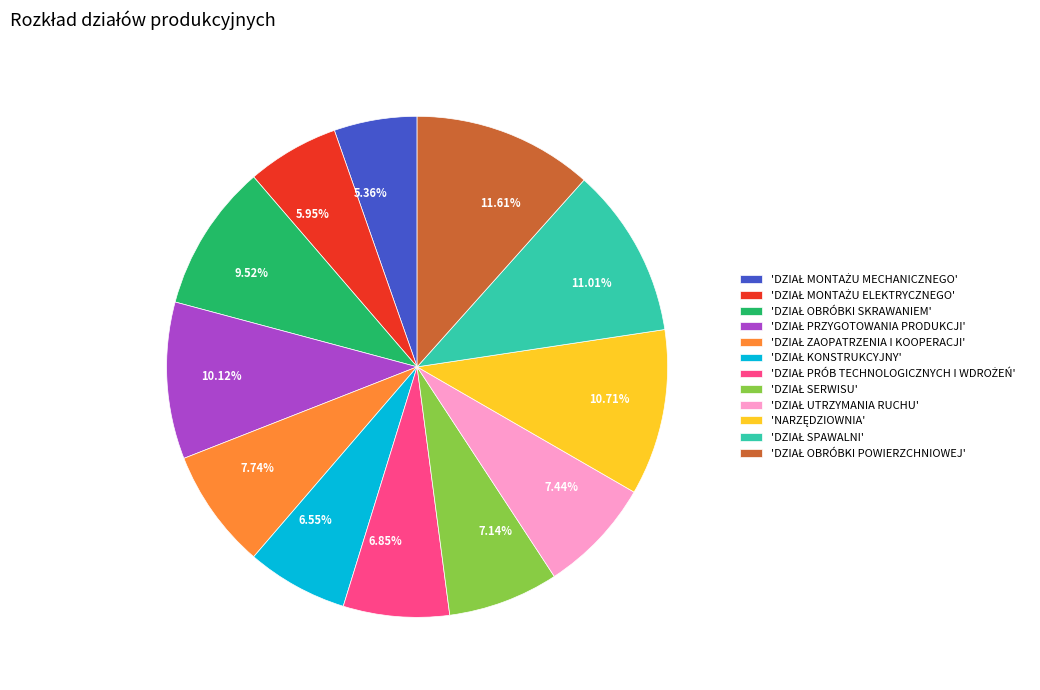

Is there any slice that represents more than half of the pie?

No